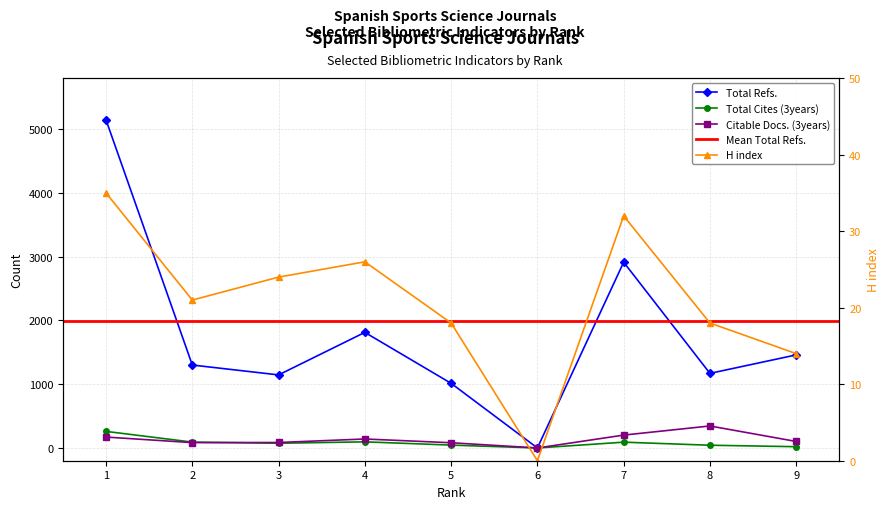

What is the sum of all Total Refs. values?

15963